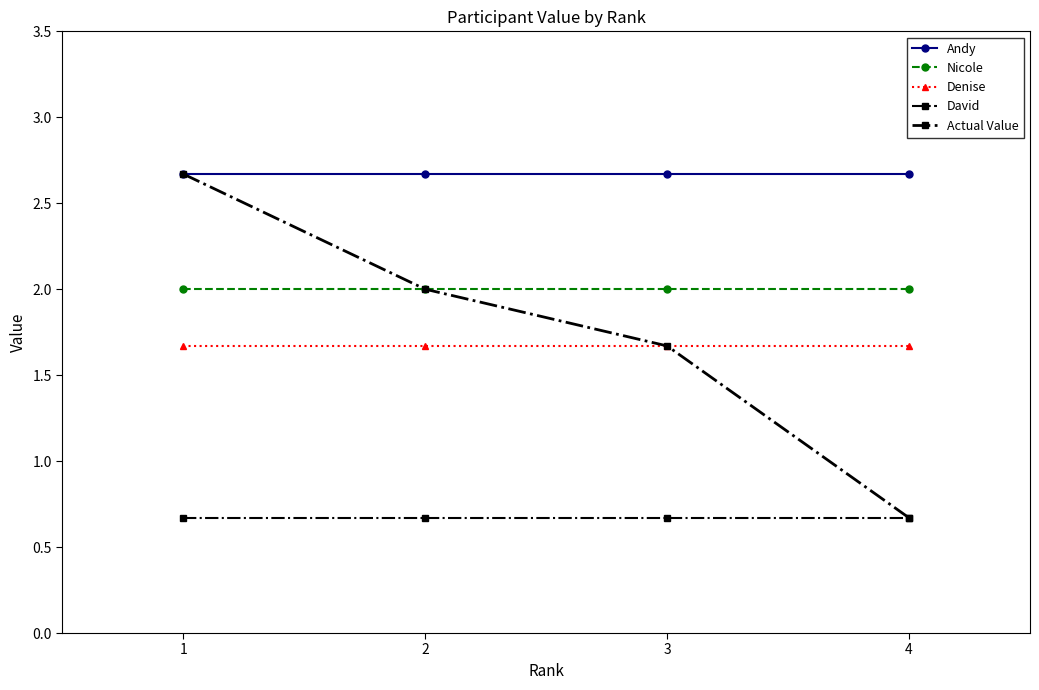

Reading right to left, extract all data points from this chart.

Andy: 2.7	2.7	2.7	2.7
Nicole: 2.0	2.0	2.0	2.0
Denise: 1.7	1.7	1.7	1.7
David: 0.7	0.7	0.7	0.7
Actual Value: 0.7	1.7	2.0	2.7